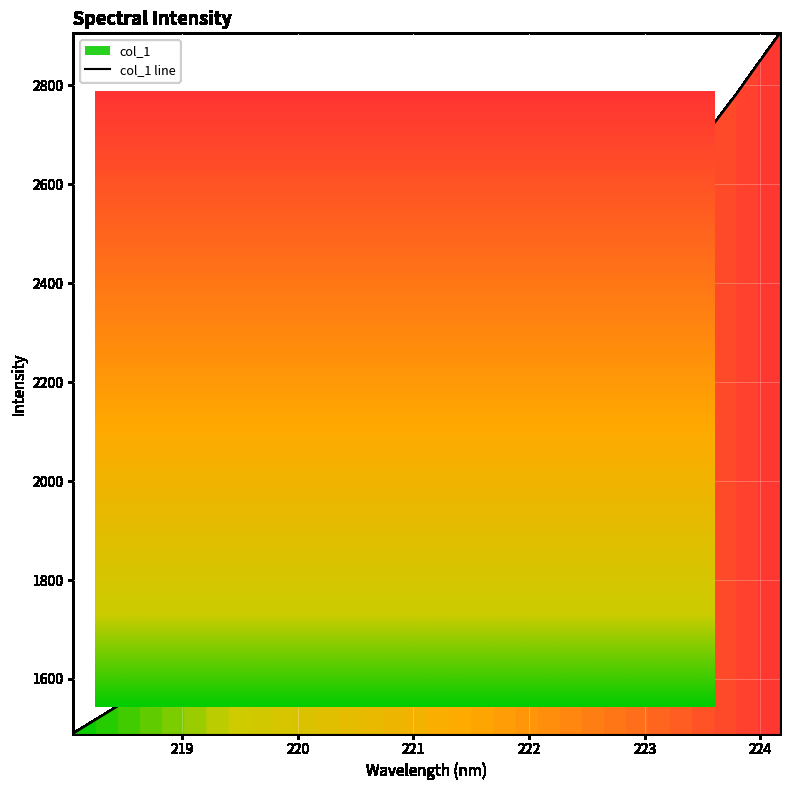

How many lines are shown in the chart?

1